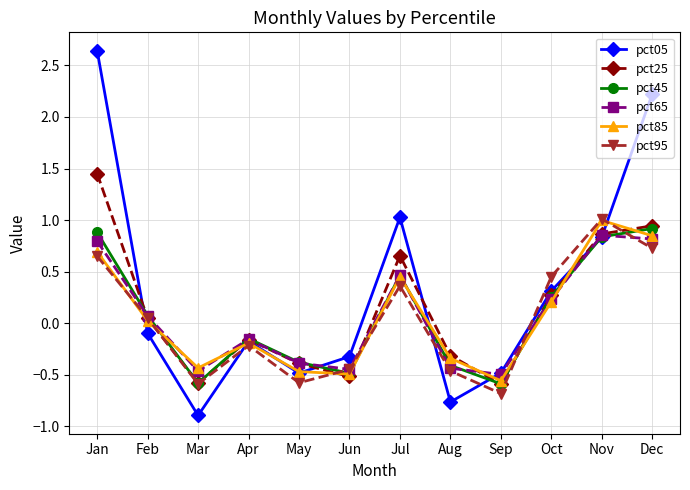

Which series has the widest spread of values?

pct05